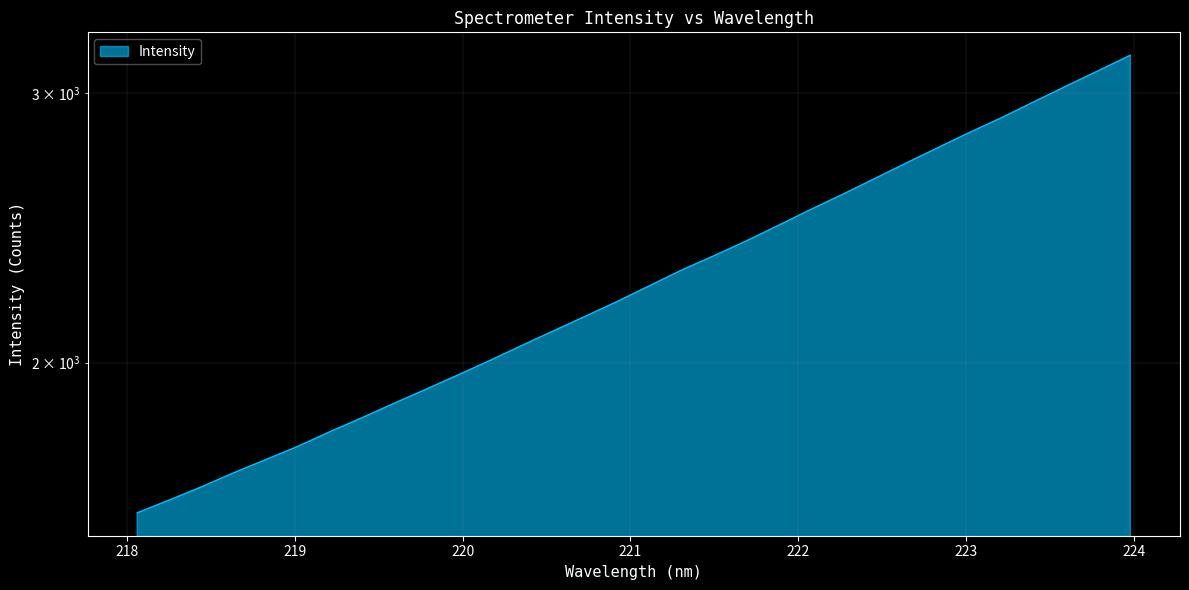

What is the approximate value at 223.408?

2963.1